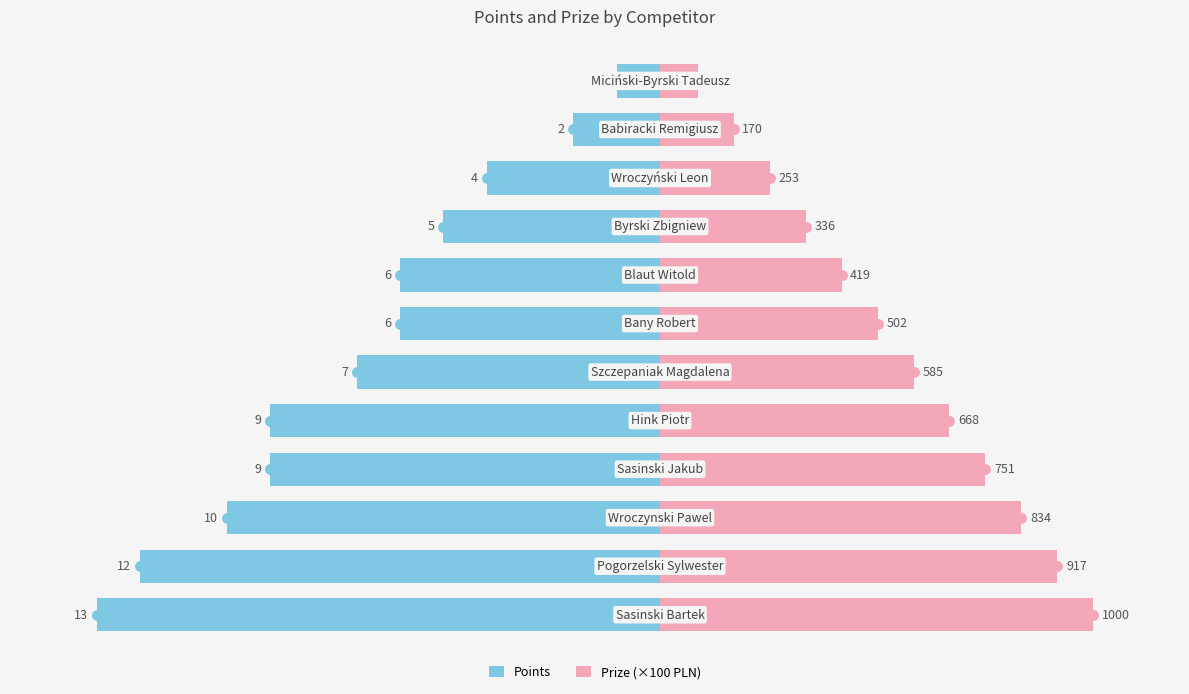

How many values in the Points series exceed -6?

4